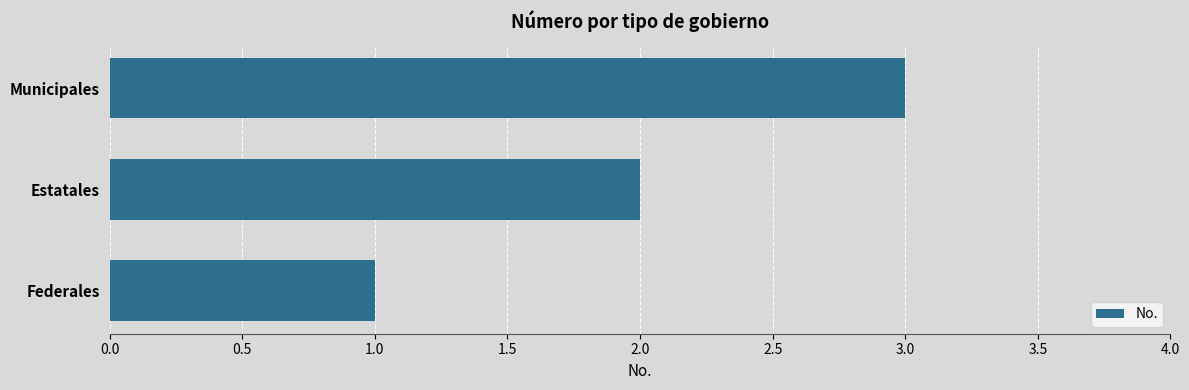

At which category does the chart reach its minimum across all series?

Federales